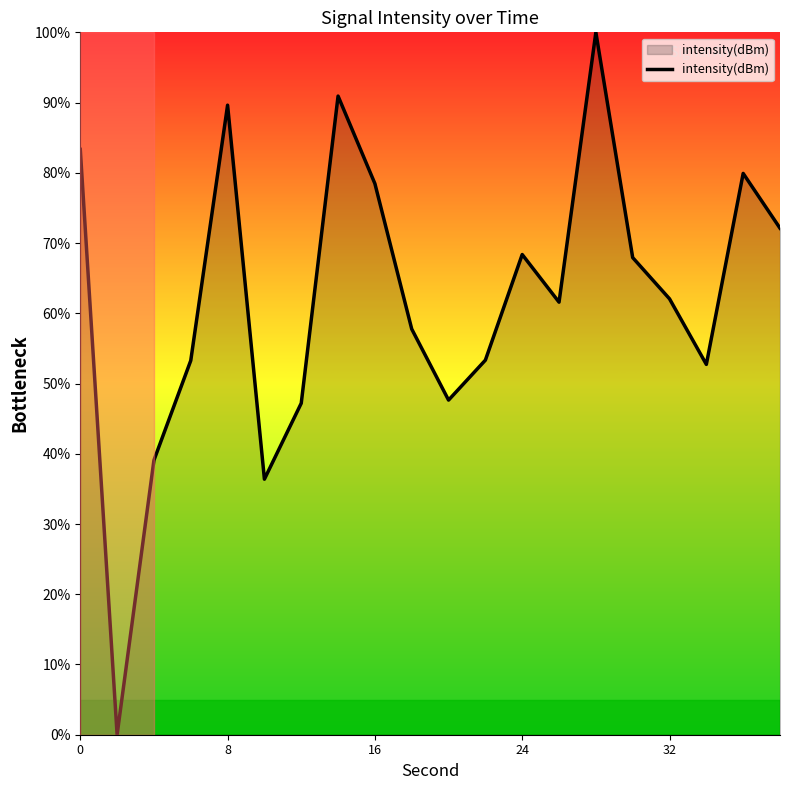

What is the difference between the maximum and minimum values?

100.0